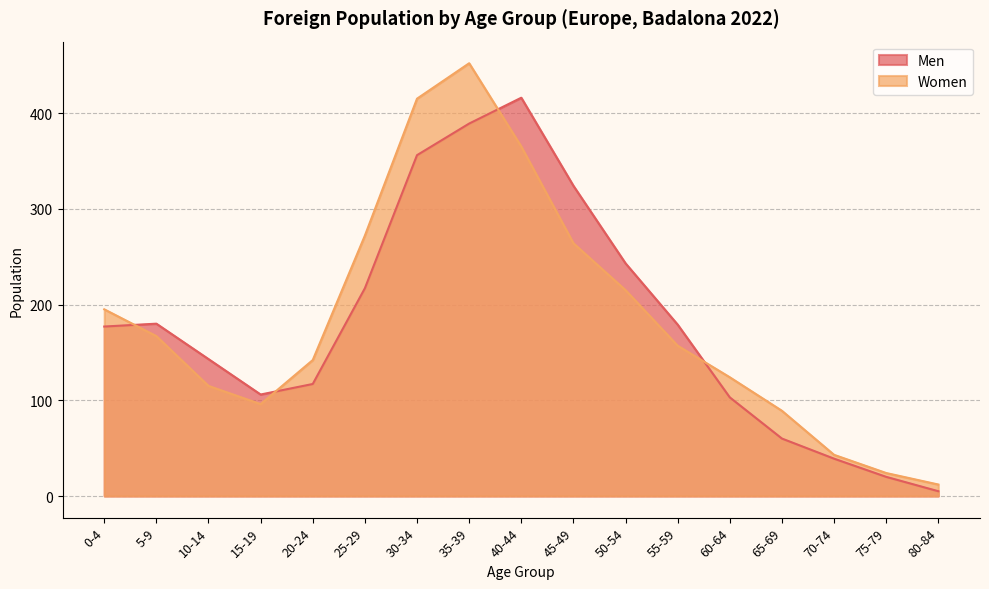

List the series in order of their overall mean, lowest first.

Men, Women